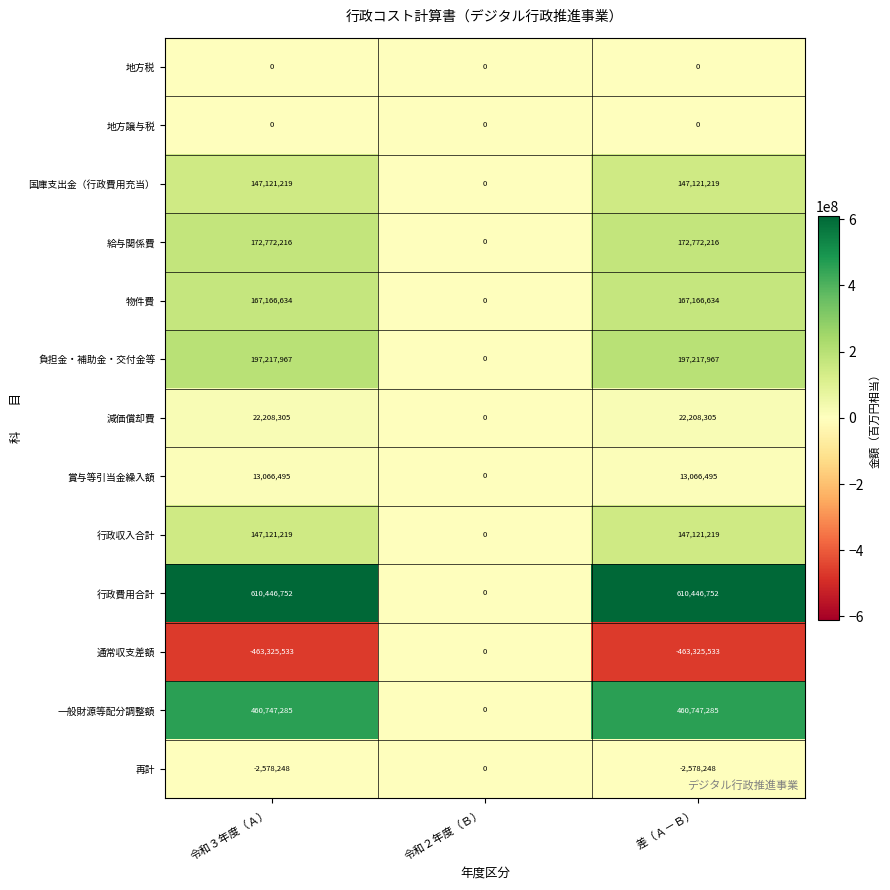

Which series has the largest total across all categories?

行政費用合計